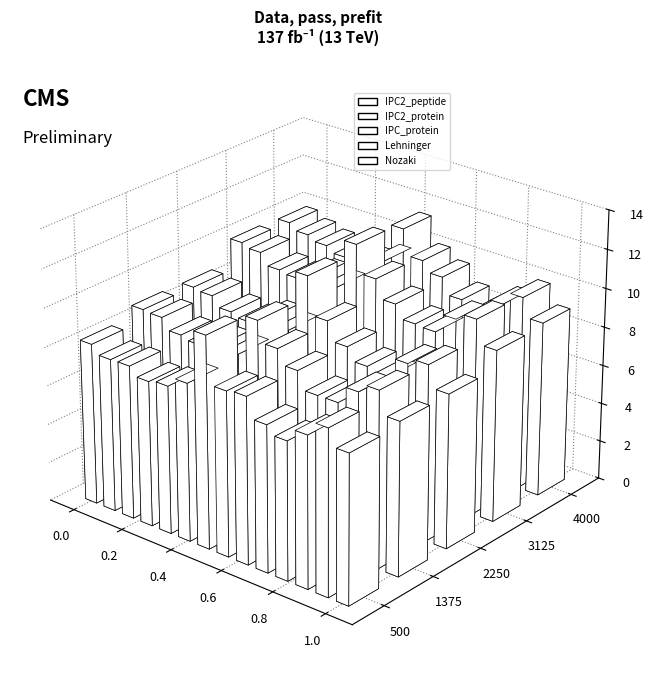

Are the bars horizontal?

No